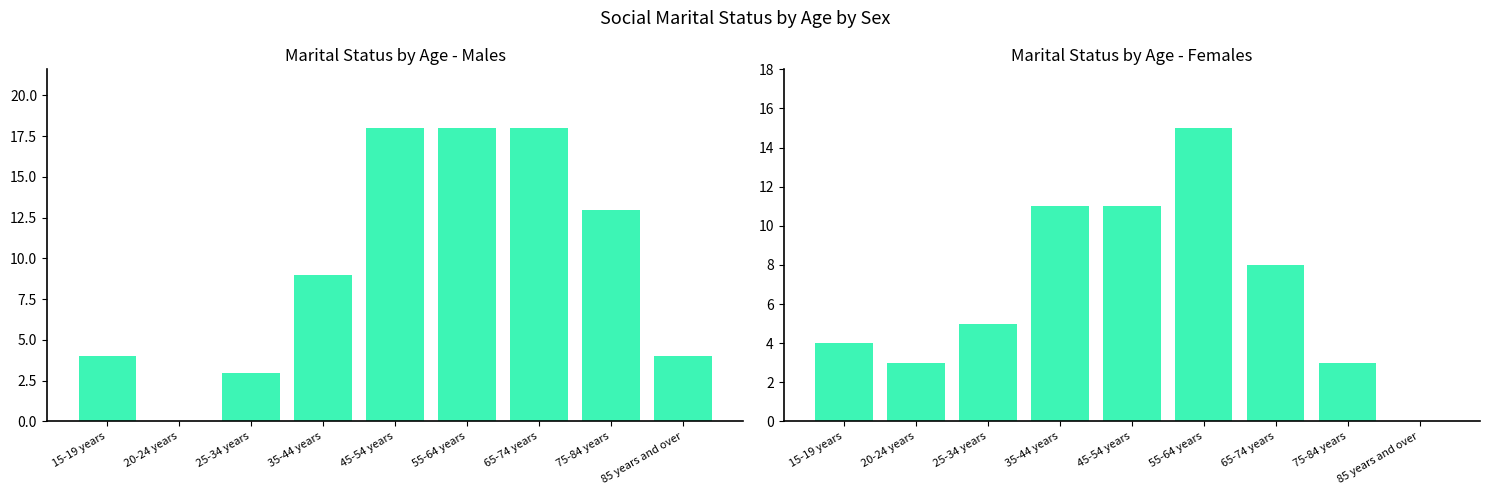

Reading left to right, what are all the values shown in this chart?

Males Total: 15-19 years=4	20-24 years=0	25-34 years=3	35-44 years=9	45-54 years=18	55-64 years=18	65-74 years=18	75-84 years=13	85 years and over=4
Females Total: 15-19 years=4	20-24 years=3	25-34 years=5	35-44 years=11	45-54 years=11	55-64 years=15	65-74 years=8	75-84 years=3	85 years and over=0